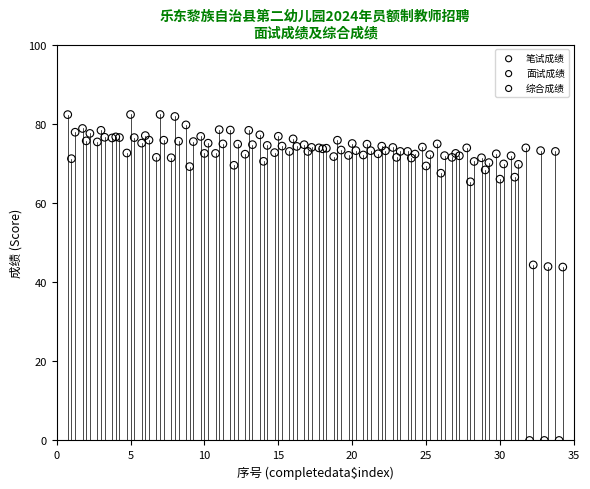

Which series contains the lowest Y value?

面试成绩